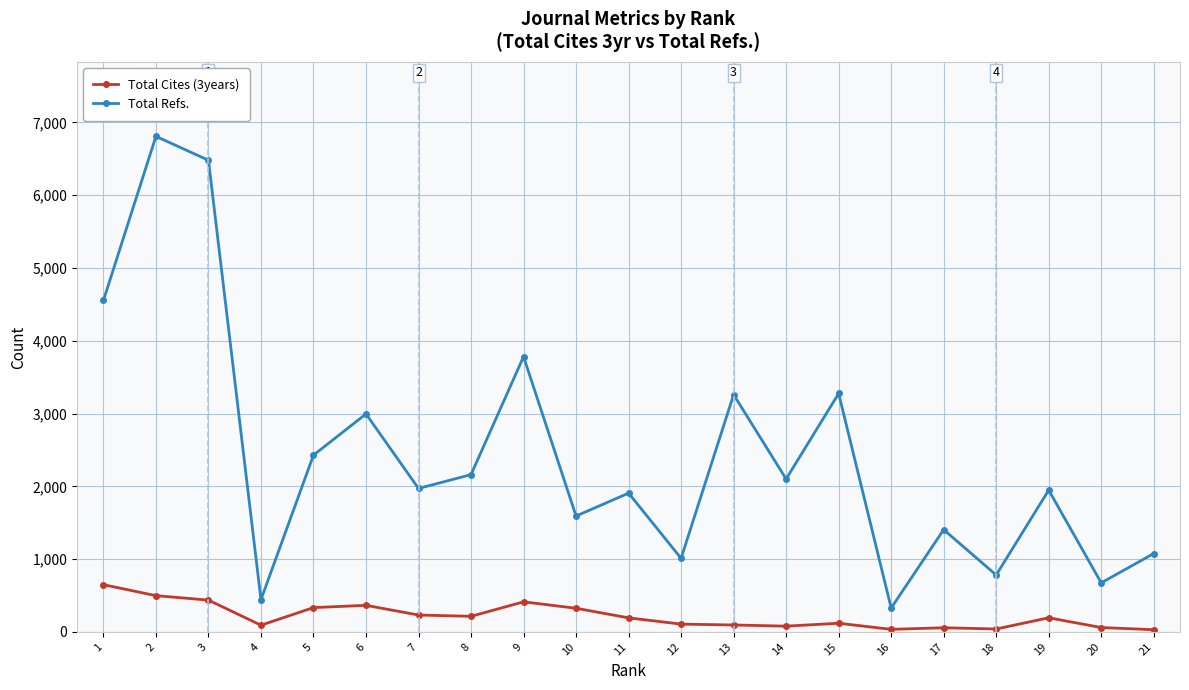

What is the value of the Total Cites (3years) point at the 21st from the left?

30